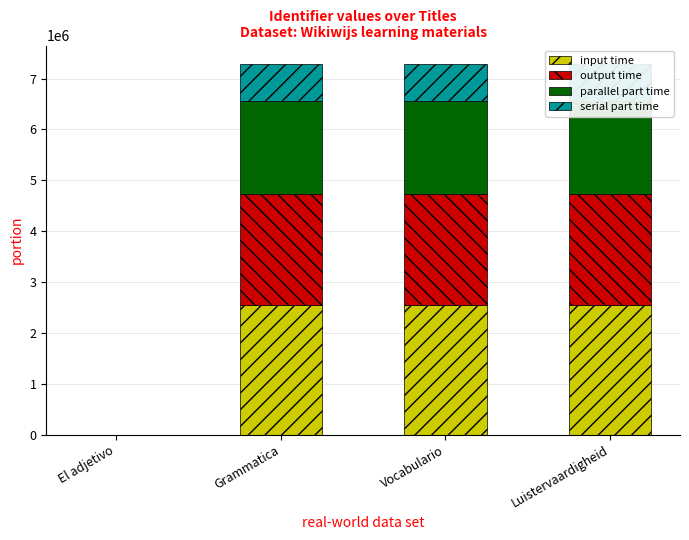

How many values in the input time series are below 2549901?

2